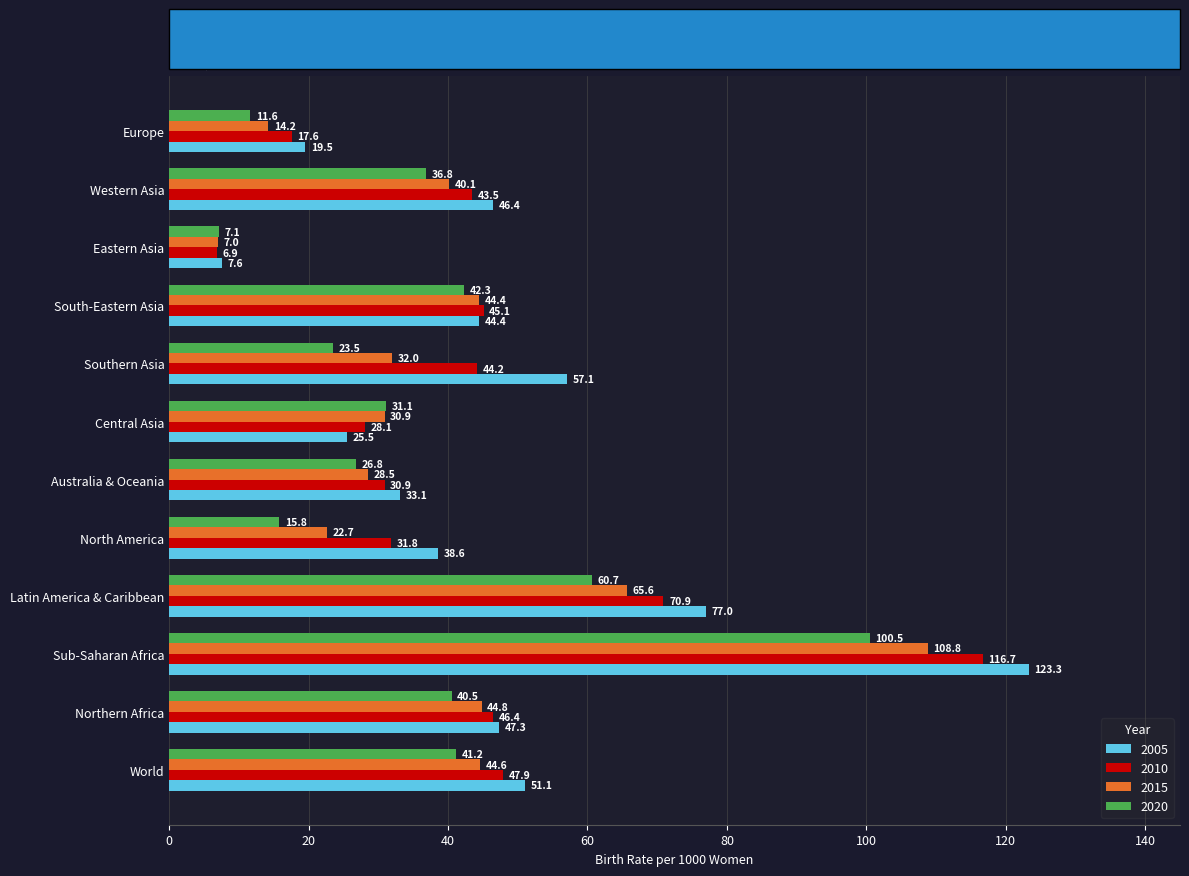

Which series has the largest total across all categories?

2005